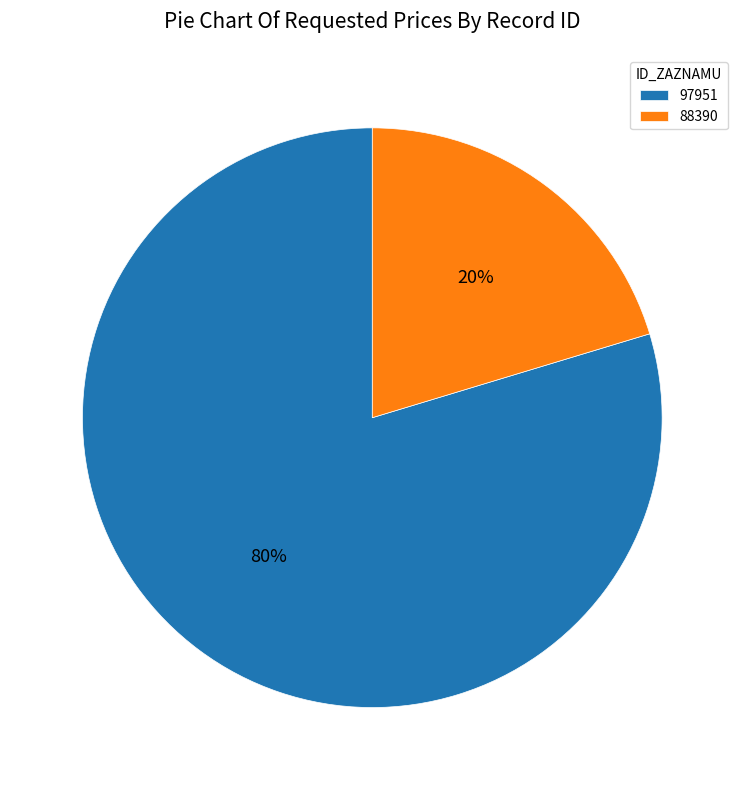

Is there any slice that represents more than half of the pie?

Yes